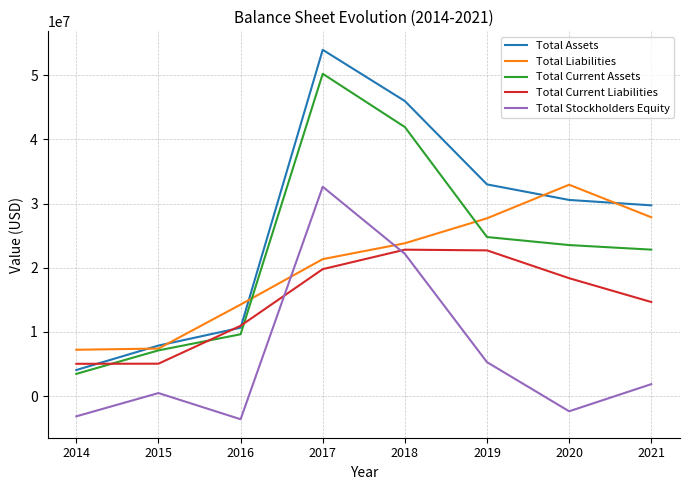

True or false: Total Liabilities has a value of 14262400 at 2016.

True